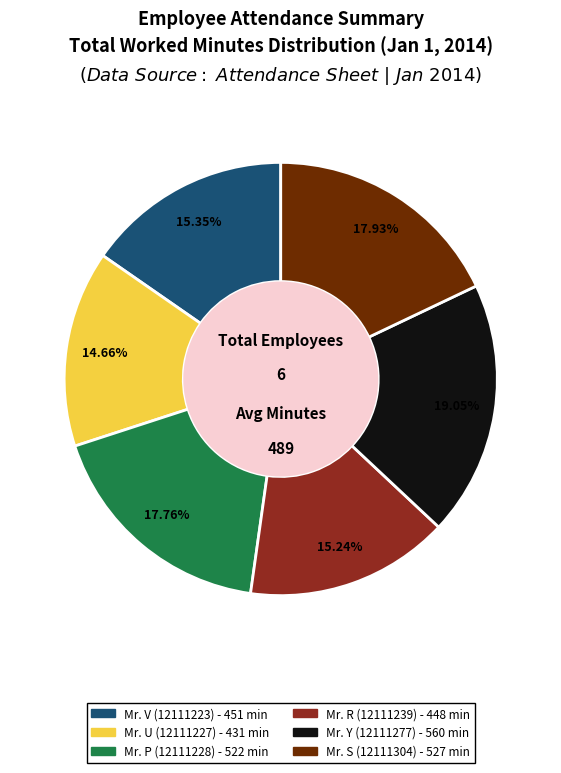

To the nearest percent, what portion does Mr. S (12111304) represent?

18%